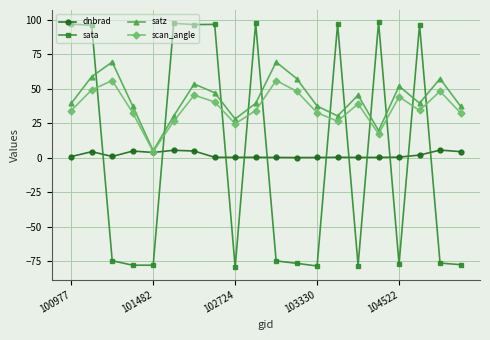

What is the value of the scan_angle point at the 15th from the left?

39.0